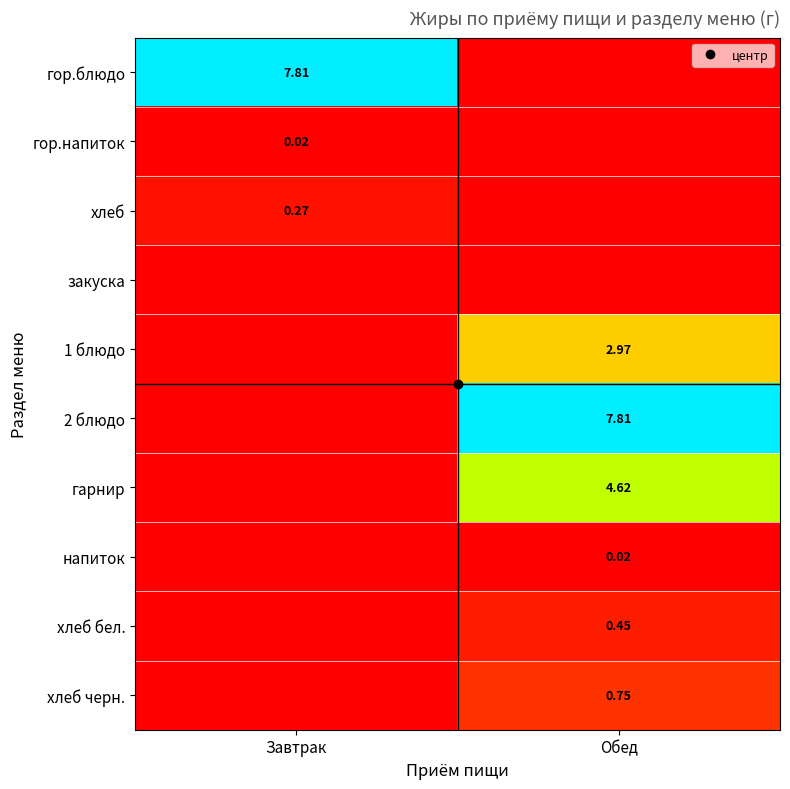

At how many categories does at least one series exceed 2?

2